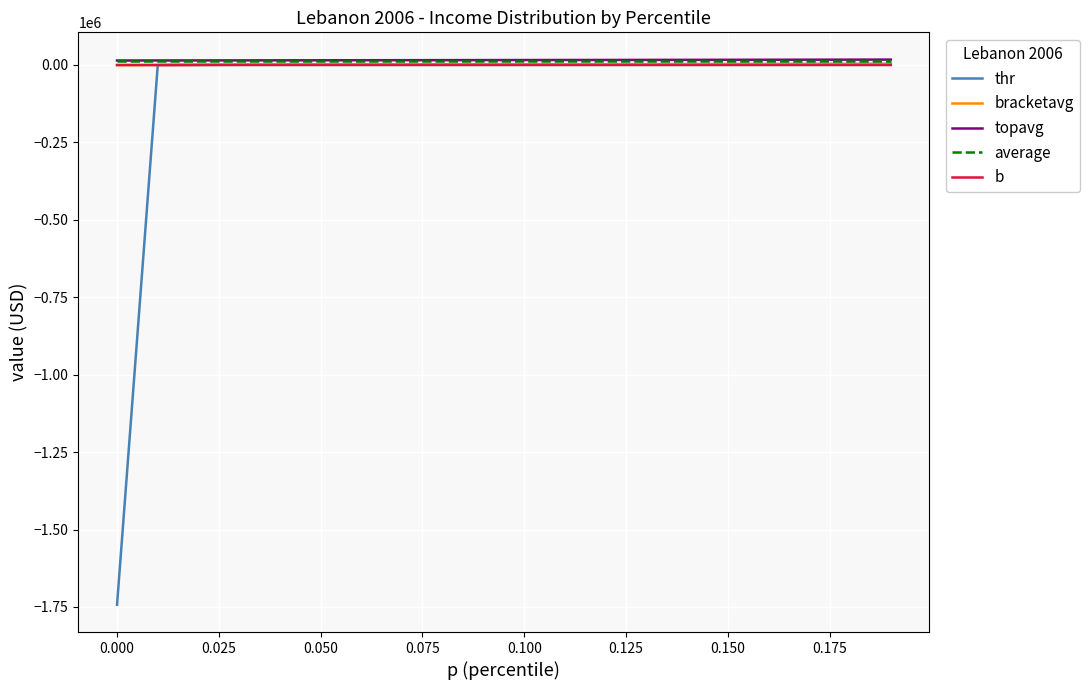

What is the difference between the second highest and second lowest values in the b series?

21.8